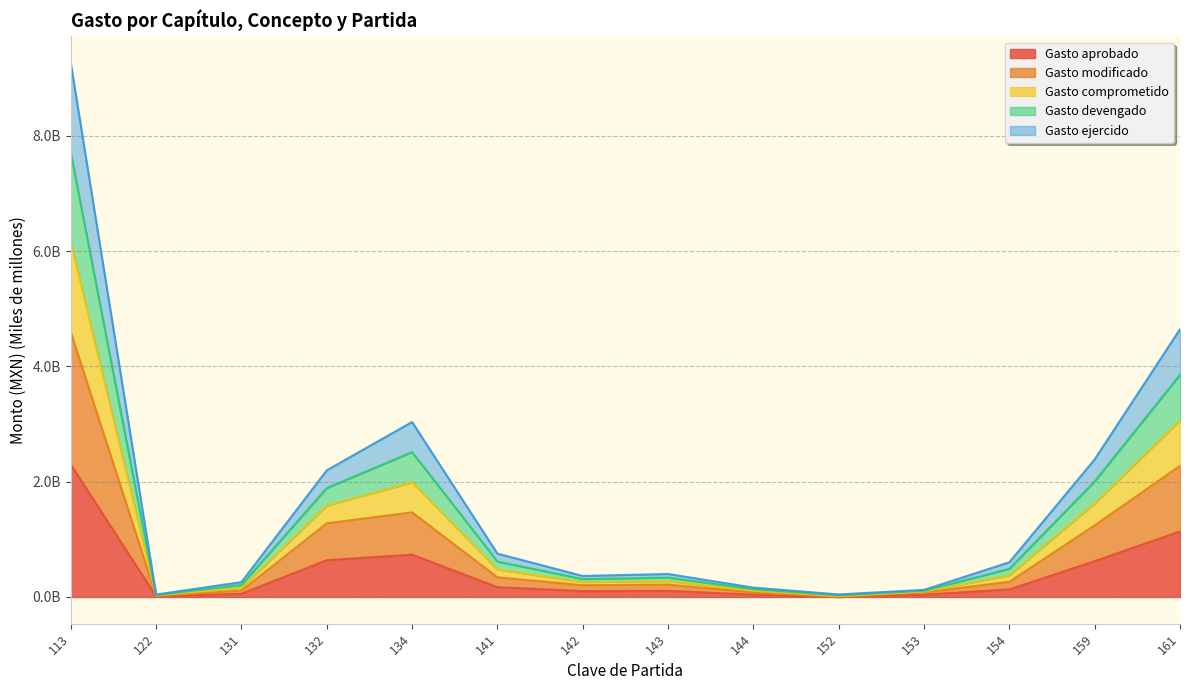

At how many categories does at least one series exceed 0?

14